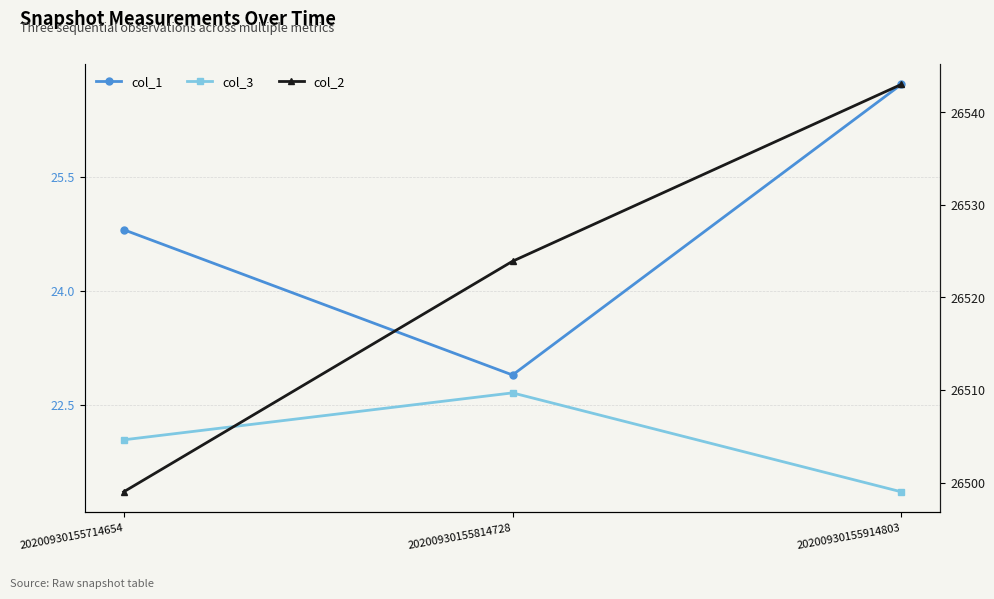

The value of col_3 at 20200930155814728 is 22.7. True or false?

True